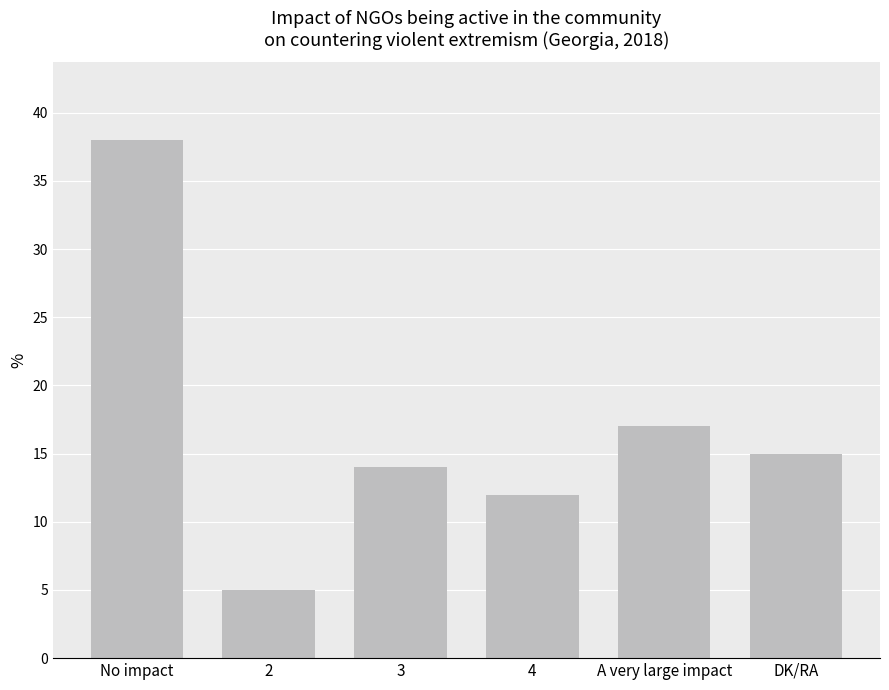

List the labels in order of value, largest first.

No impact, A very large impact, DK/RA, 3, 4, 2